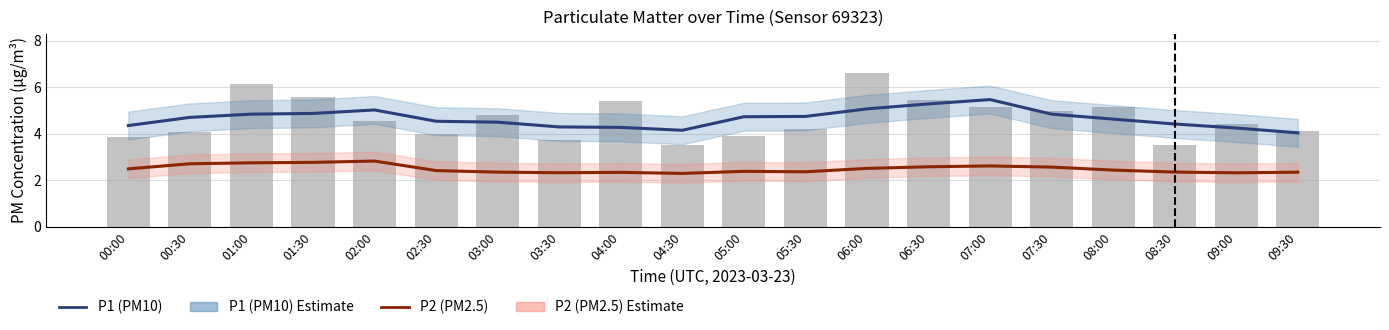

The P2 (PM2.5) series shows 2.4 at 08:30. True or false?

True